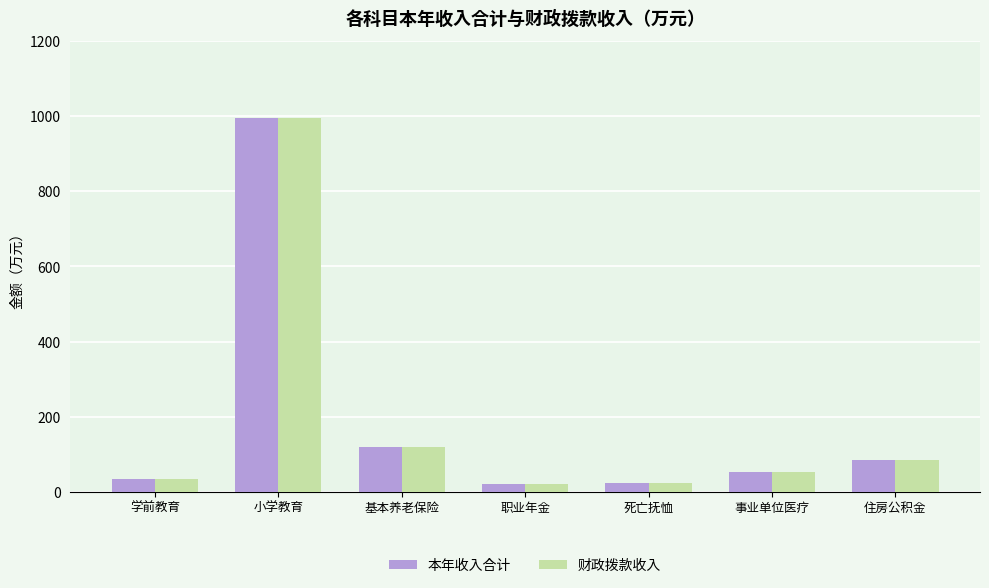

How many values in the 本年收入合计 series are below 53?

3